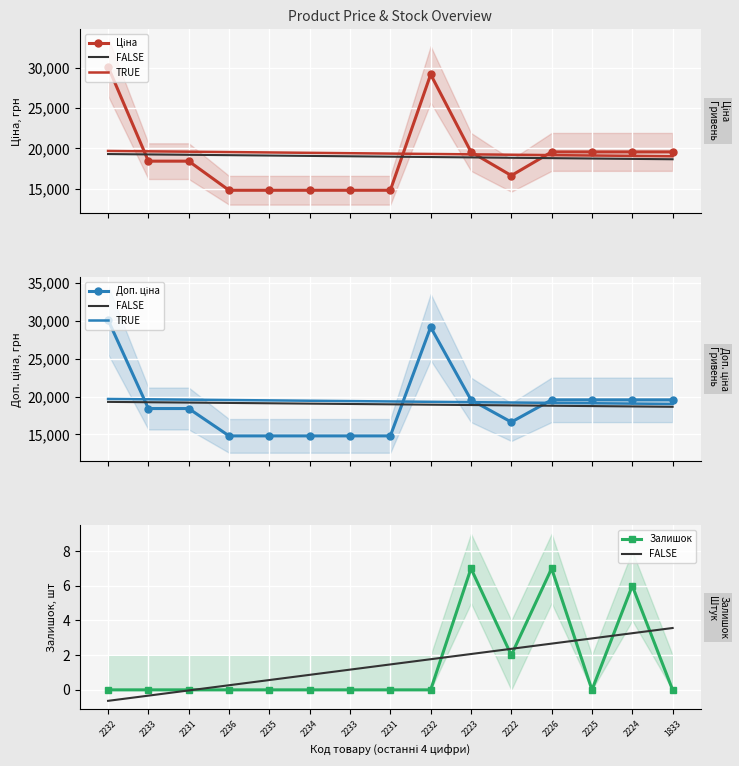

At which label does Ціна first exceed 18420?

2232